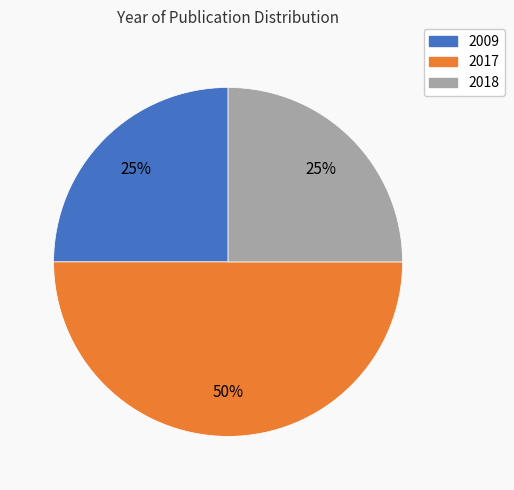

To the nearest percent, what percentage of the pie is 2009?

25%